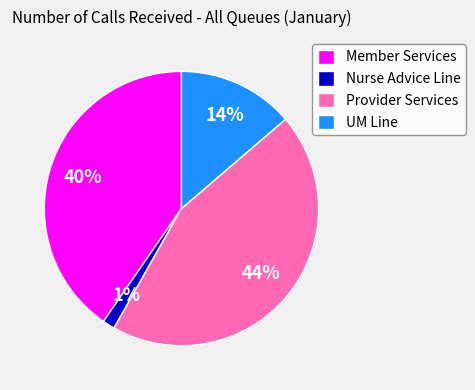

What is the ratio of the value at Member Services to the value at UM Line?

2.9